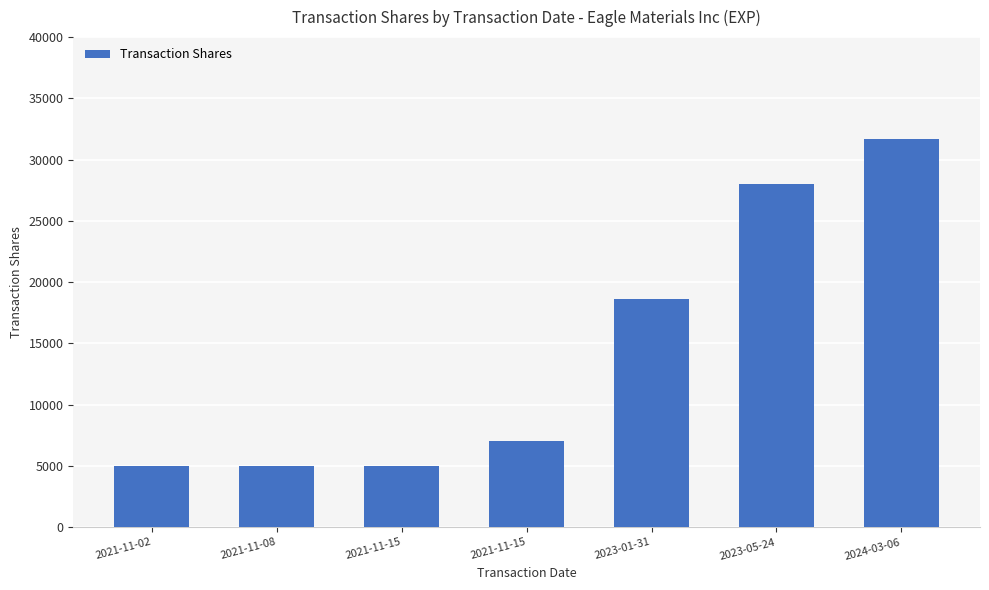

Reading left to right, transcribe all the data shown in this chart.

5000	5000	5000	7070	18608	28030	31700